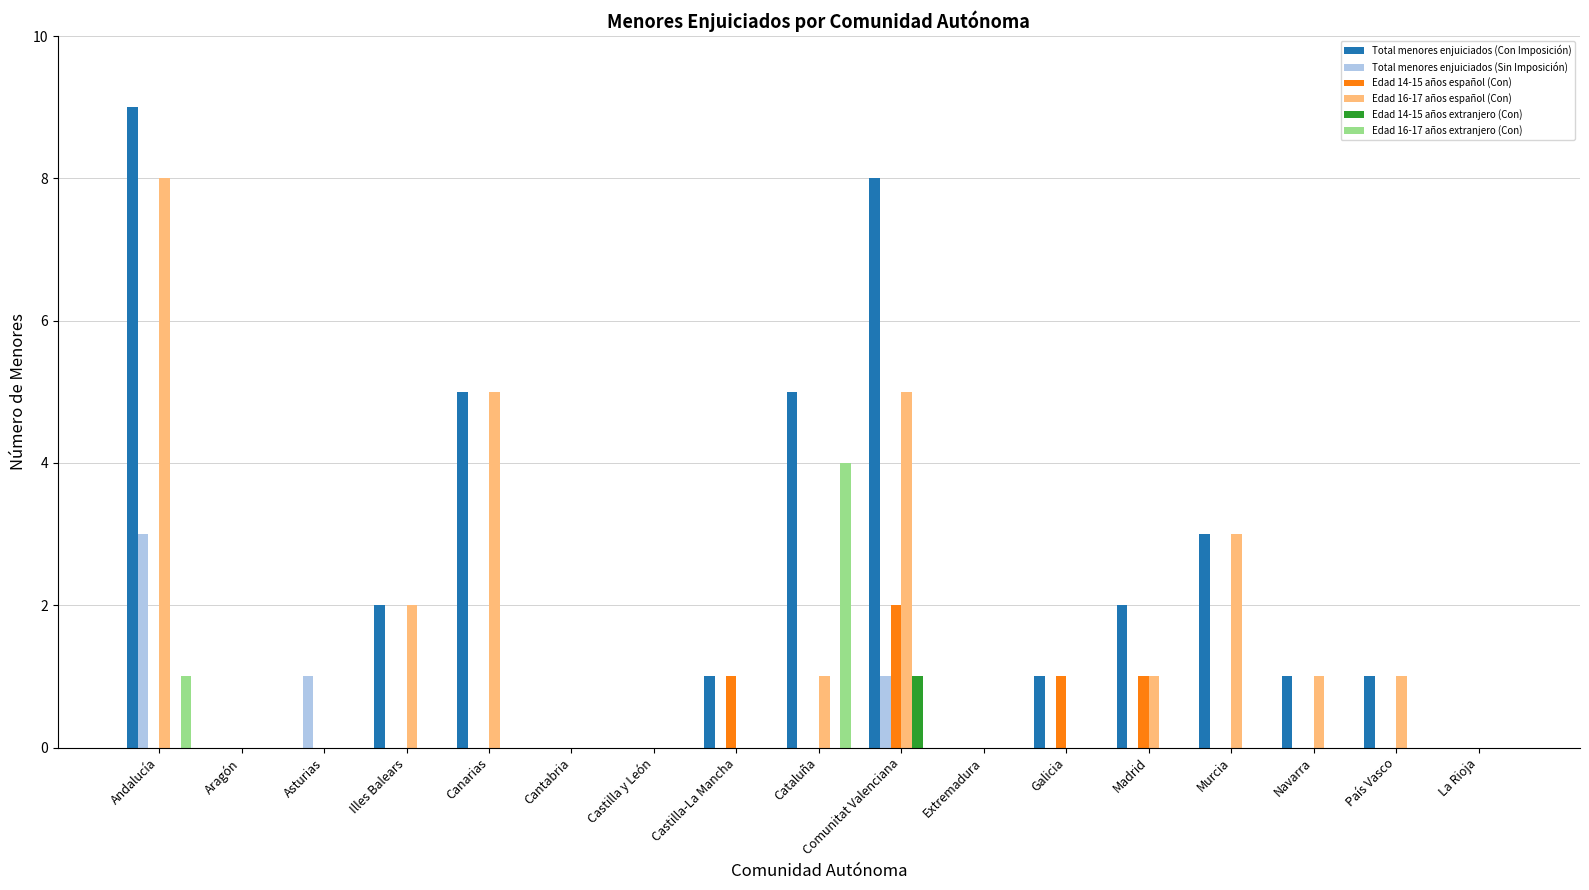

Count the number of data series in this chart.

6